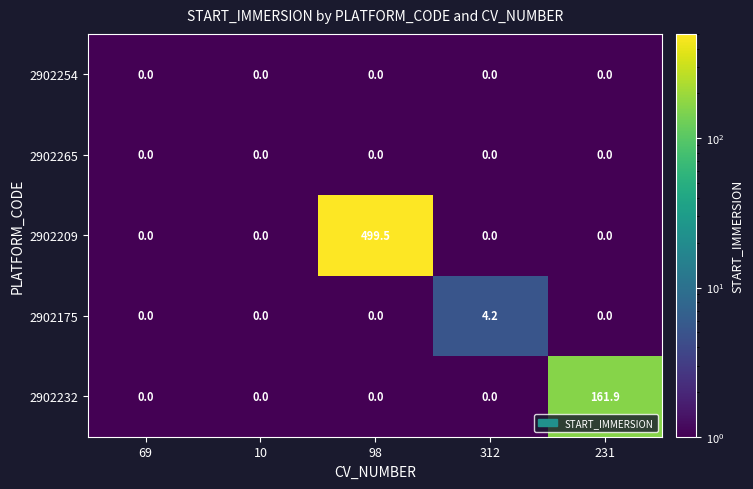

Which series changed the most between 312 and 231?

2902232